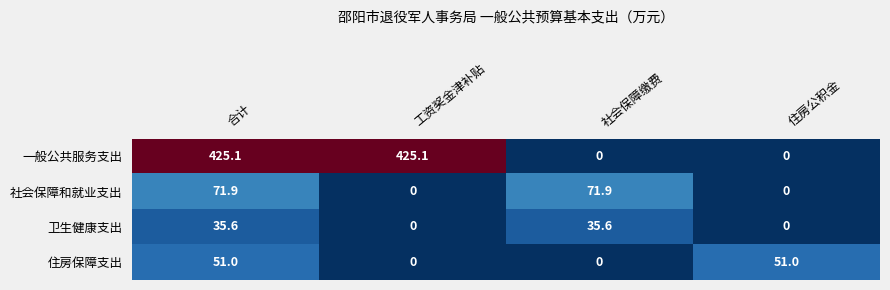

What is the difference between the second highest and minimum values in the 社会保障和就业支出 series?

71.9